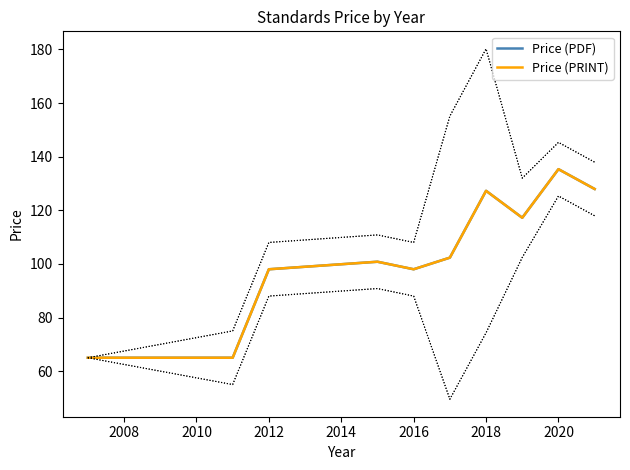

What is the difference between the second highest and second lowest values in the Price (PRINT) series?

62.9